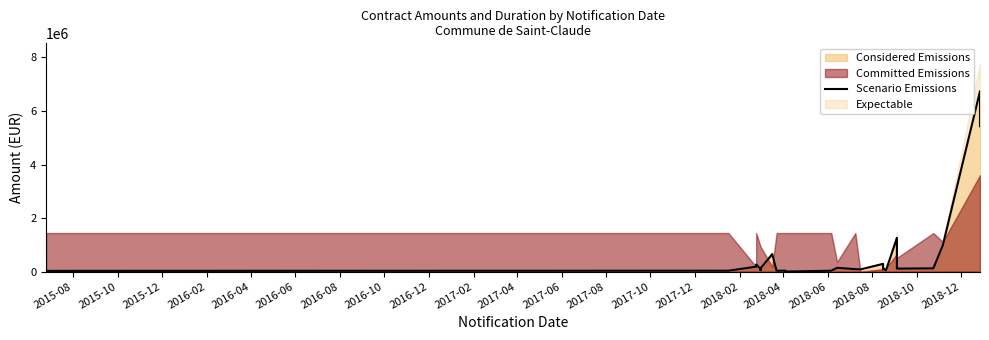

How many interior local valleys (lower than both neighbors) does the data have?

6